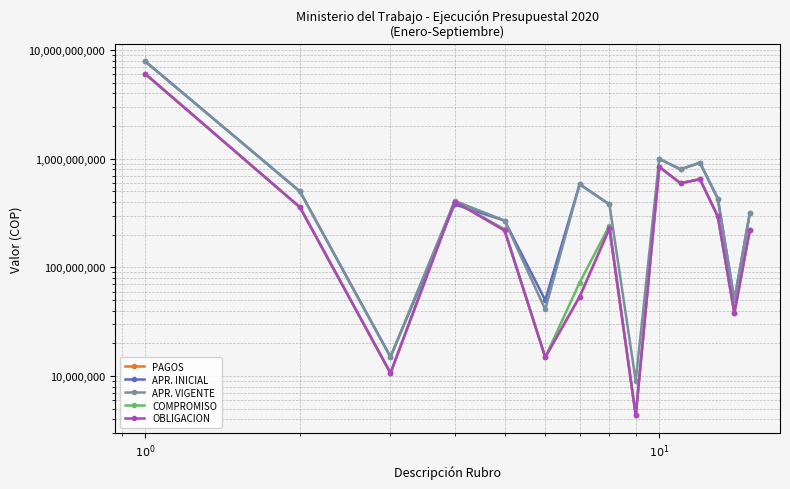

What are all the series names shown in the legend?

PAGOS, APR. INICIAL, APR. VIGENTE, COMPROMISO, OBLIGACION